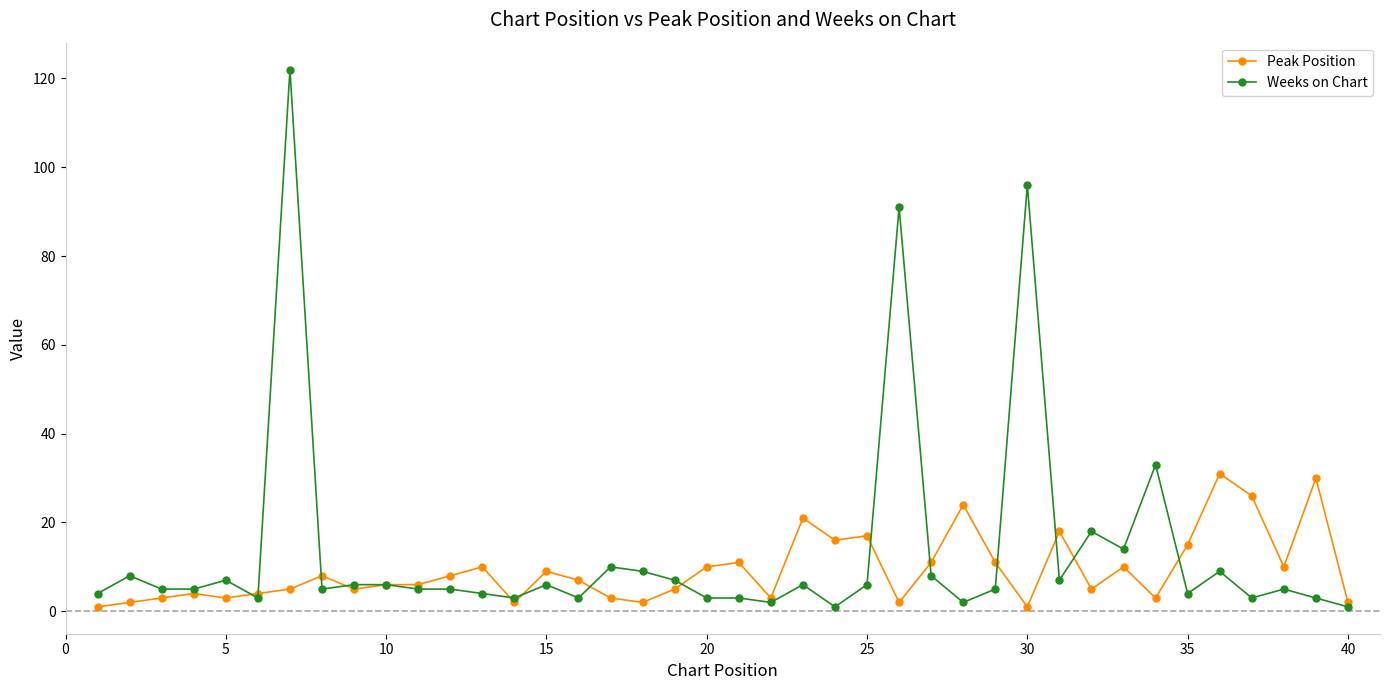

List the series in order of their overall mean, highest first.

Weeks on Chart, Peak Position